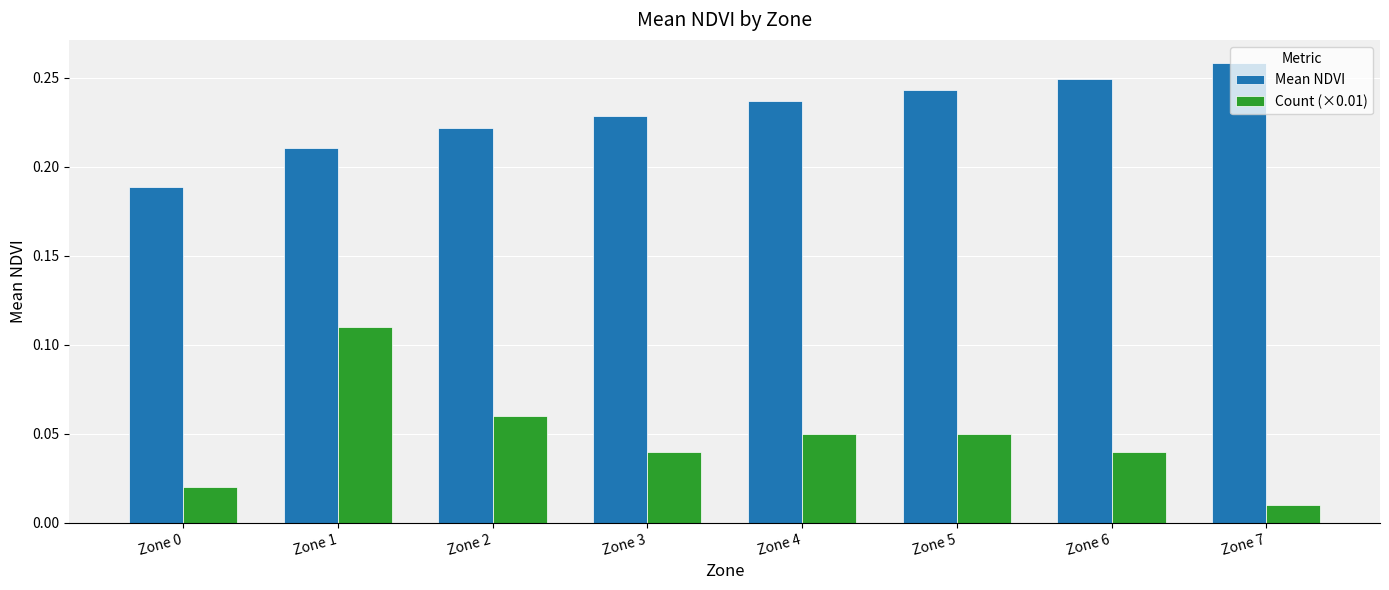

Which series has the largest total across all categories?

Mean NDVI